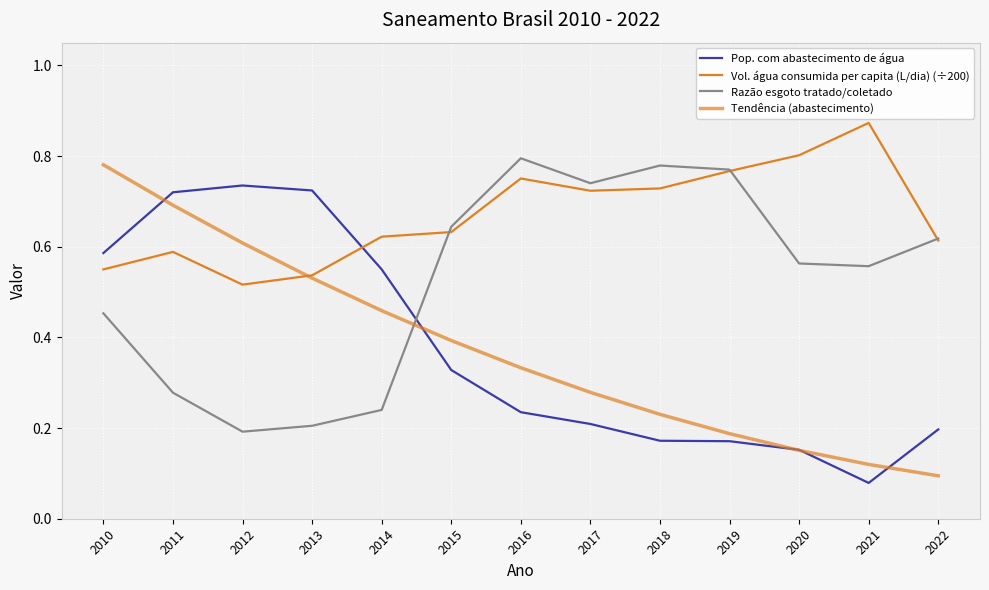

Reading right to left, what are all the values shown in this chart?

Pop. com abastecimento de água: 0.2	0.1	0.2	0.2	0.2	0.2	0.2	0.3	0.6	0.7	0.7	0.7	0.6
Vol. água consumida per capita (L/dia) (÷200): 0.6	0.9	0.8	0.8	0.7	0.7	0.8	0.6	0.6	0.5	0.5	0.6	0.5
Razão esgoto tratado/coletado: 0.6	0.6	0.6	0.8	0.8	0.7	0.8	0.6	0.2	0.2	0.2	0.3	0.5
Tendência (abastecimento): 0.1	0.1	0.2	0.2	0.2	0.3	0.3	0.4	0.5	0.5	0.6	0.7	0.8